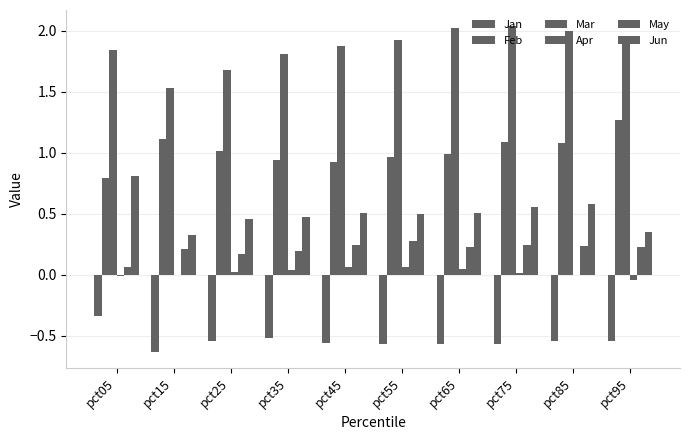

Reading left to right, list all the values displayed in this chart.

Jan: -0.3	-0.6	-0.5	-0.5	-0.6	-0.6	-0.6	-0.6	-0.5	-0.5
Feb: 0.8	1.1	1.0	0.9	0.9	1.0	1.0	1.1	1.1	1.3
Mar: 1.8	1.5	1.7	1.8	1.9	1.9	2.0	2.0	2.0	1.9
Apr: -0.0	0.0	0.0	0.0	0.1	0.1	0.1	0.0	-0.0	-0.0
May: 0.1	0.2	0.2	0.2	0.2	0.3	0.2	0.2	0.2	0.2
Jun: 0.8	0.3	0.5	0.5	0.5	0.5	0.5	0.6	0.6	0.4